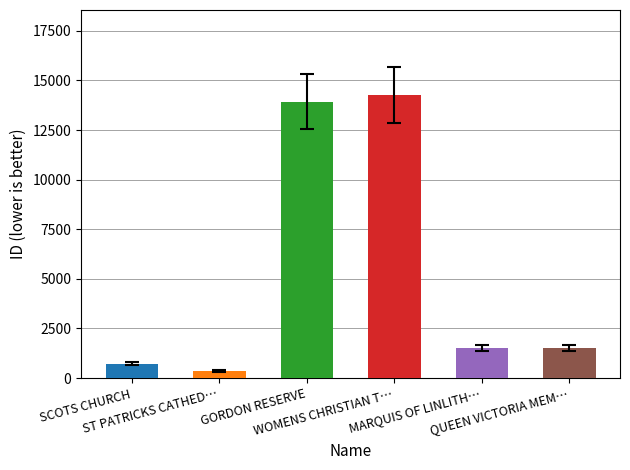

What is the value of the 1st bar from the left?

722